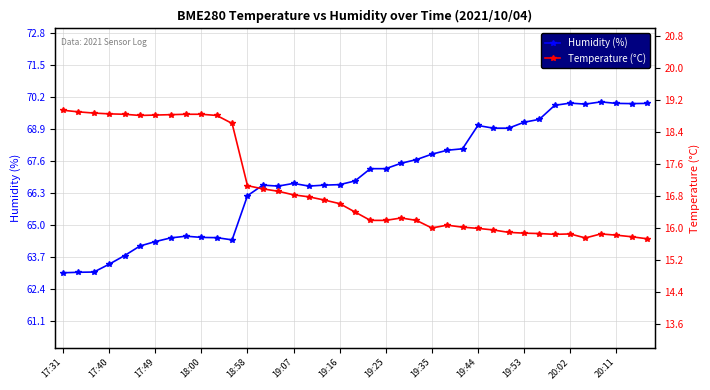

Rank the series by their average value, from highest to lowest.

Humidity (%), Temperature (°C)